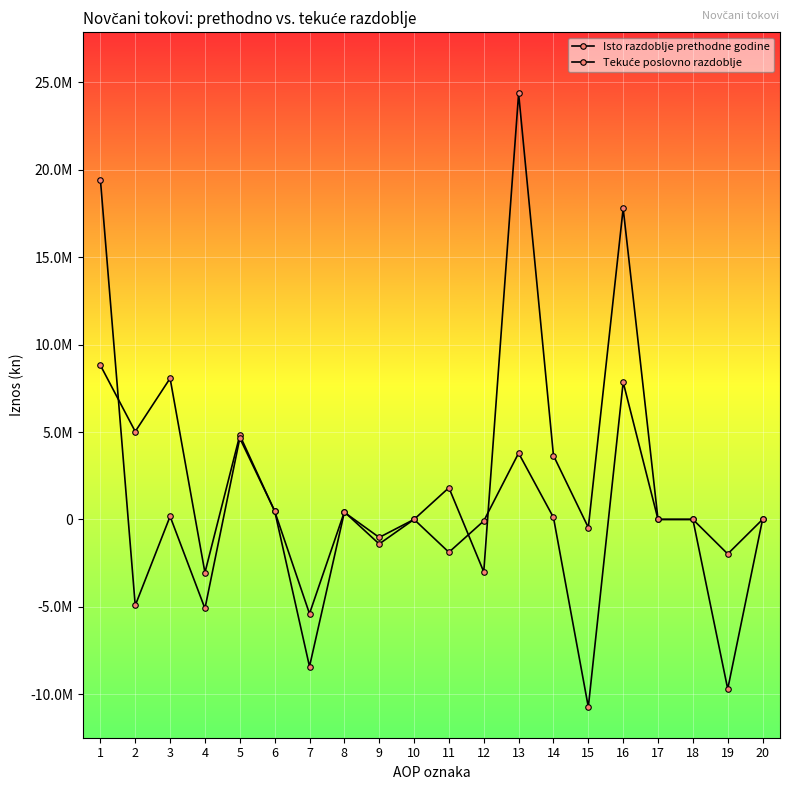

List the series in order of their peak value, lowest first.

Isto razdoblje prethodne godine, Tekuće poslovno razdoblje